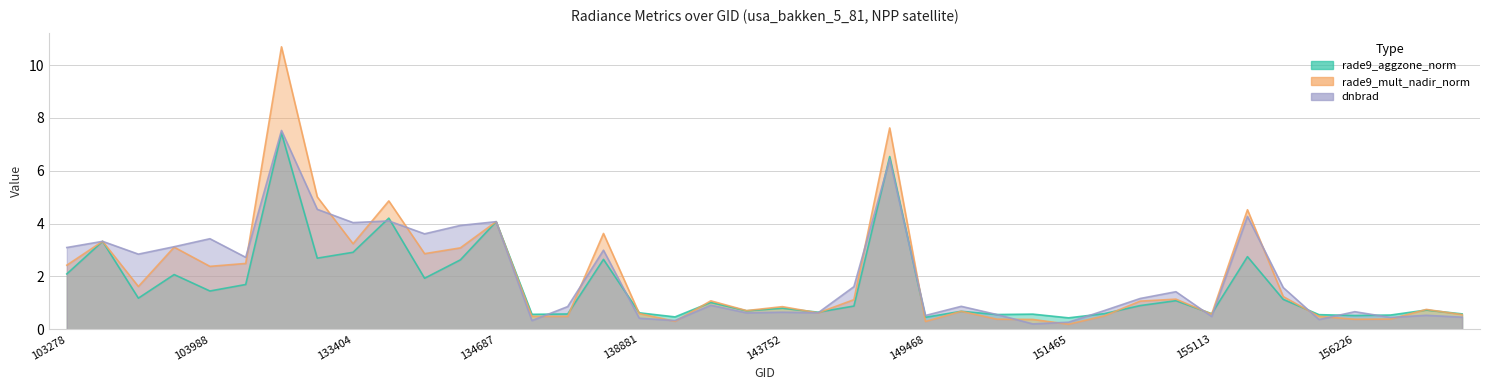

True or false: dnbrad has a value of 3.7 at 149262.

False